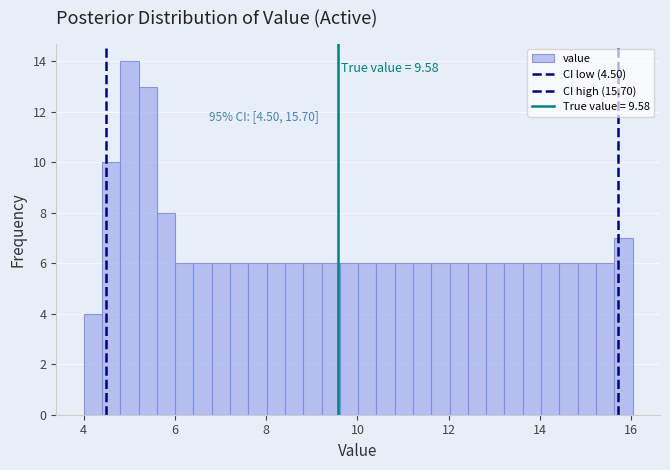

Around what value on the x-axis is the tallest bar? Give the approximate position of its centre, as read against the axis.

5.0